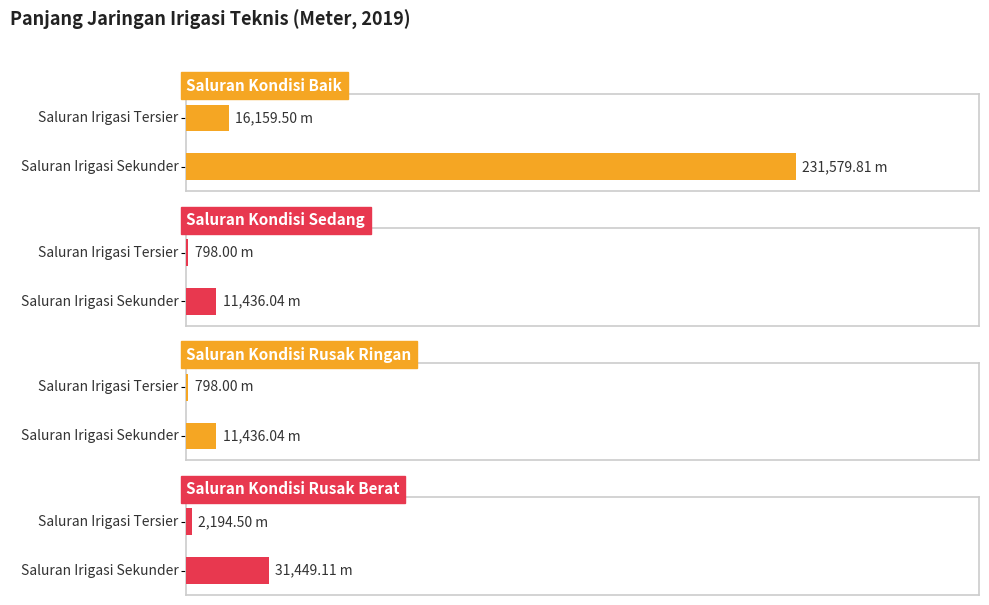

Is the value of Saluran Kondisi Baik at Saluran Irigasi Sekunder greater than the value of Saluran Kondisi Sedang at Saluran Irigasi Tersier?

Yes